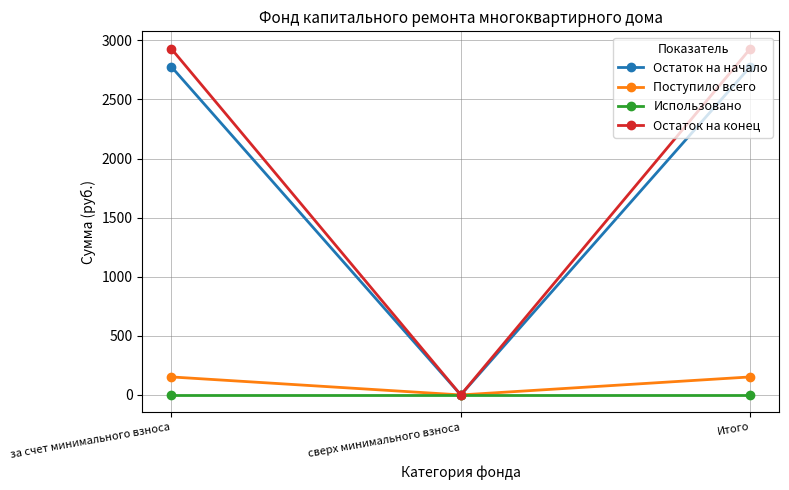

What is the spread (max minus min) of values at за счет минимального взноса?

2930.2